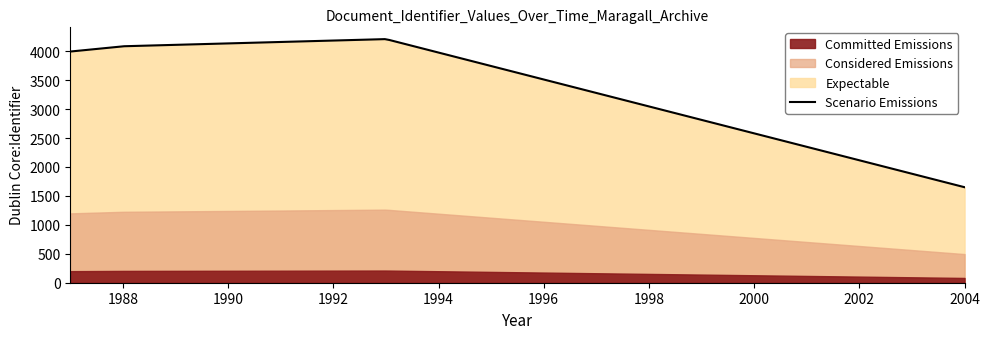

True or false: Considered Emissions has more than 2 points higher than both neighbors.

False